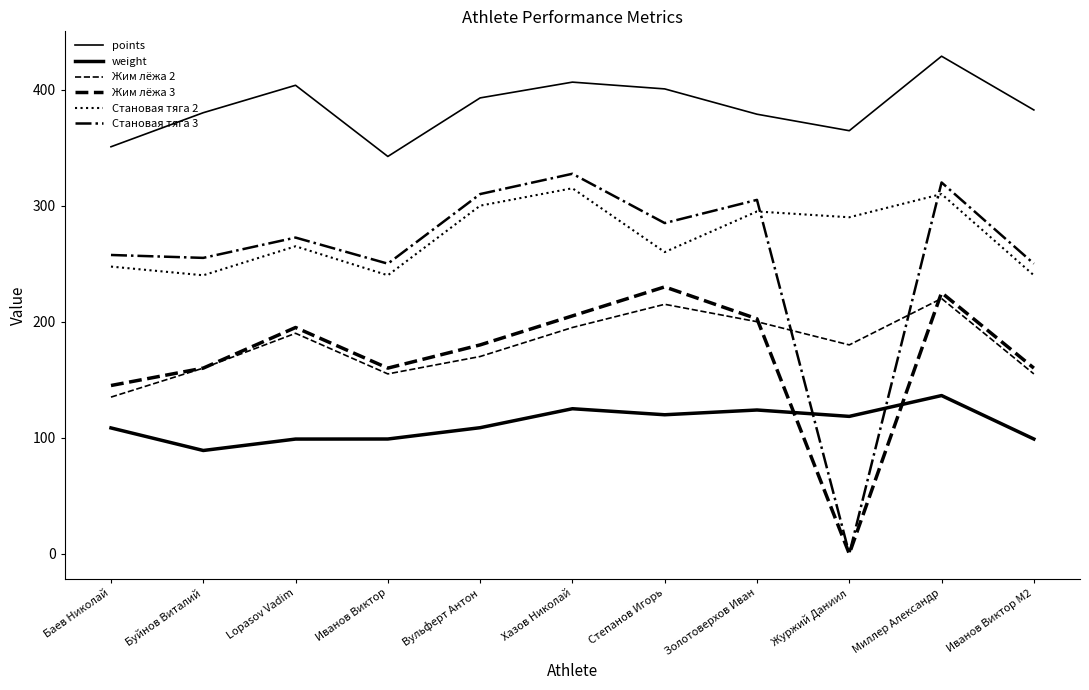

Which series has the largest total across all categories?

points